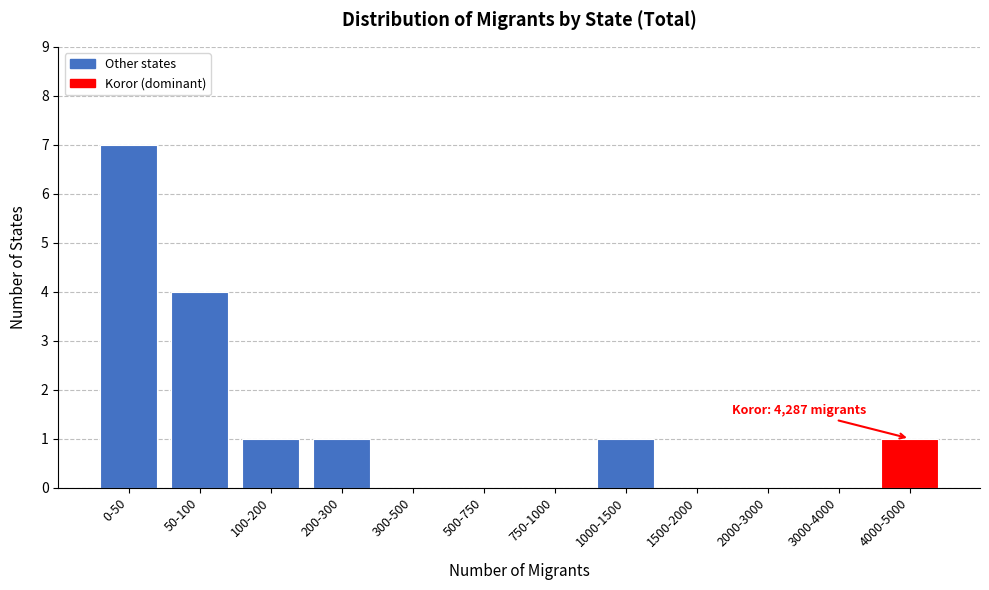

Reading right to left, list all the values displayed in this chart.

4000-5000=1	3000-4000=0	2000-3000=0	1500-2000=0	1000-1500=1	750-1000=0	500-750=0	300-500=0	200-300=1	100-200=1	50-100=4	0-50=7